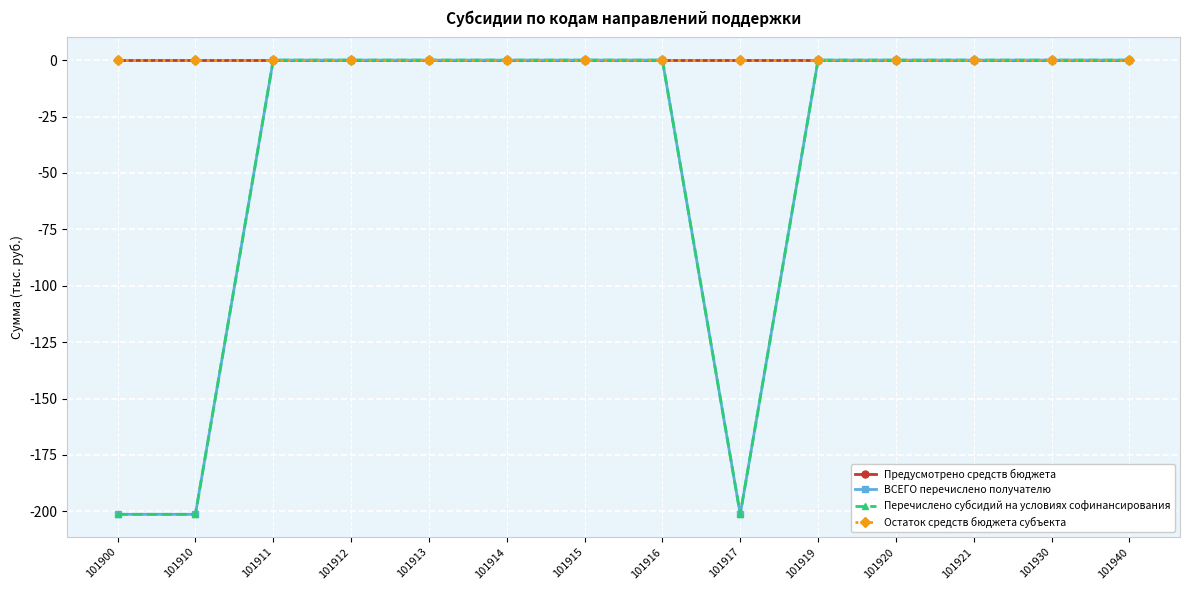

Is this an area chart (filled region under the line)?

No